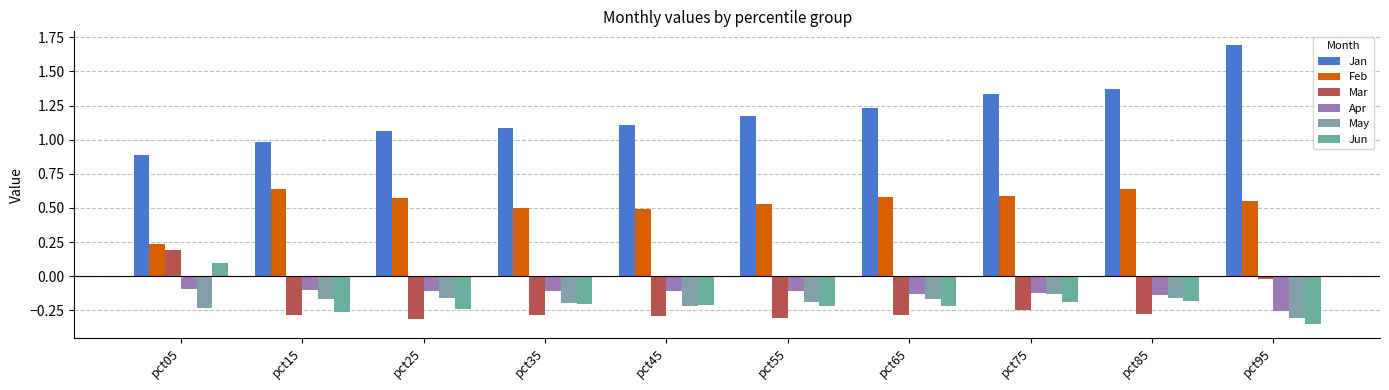

How many bars are there in total?

60